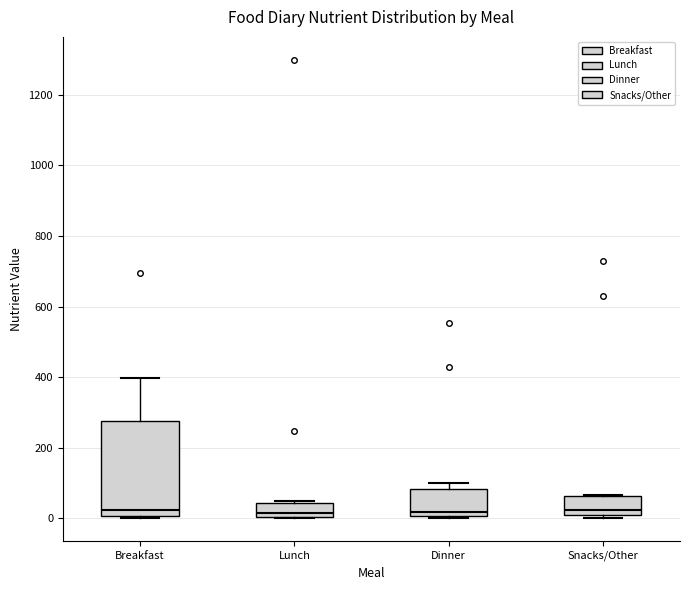

Reading left to right, read every box against the y-axis: the position of its median line, the range the box covers, and the ends of its whiskers. The values are not printed on the chart, so give them approximately, as read against the axis.

Breakfast: median 20, box 0 to 280, whiskers 0 to 400
Lunch: median 20, box 0 to 40, whiskers 0 to 40
Dinner: median 20, box 0 to 80, whiskers 0 (just below the box's lower edge) to 100
Snacks/Other: median 20 (just above the box's lower edge), box 20 to 60, whiskers 0 to 60